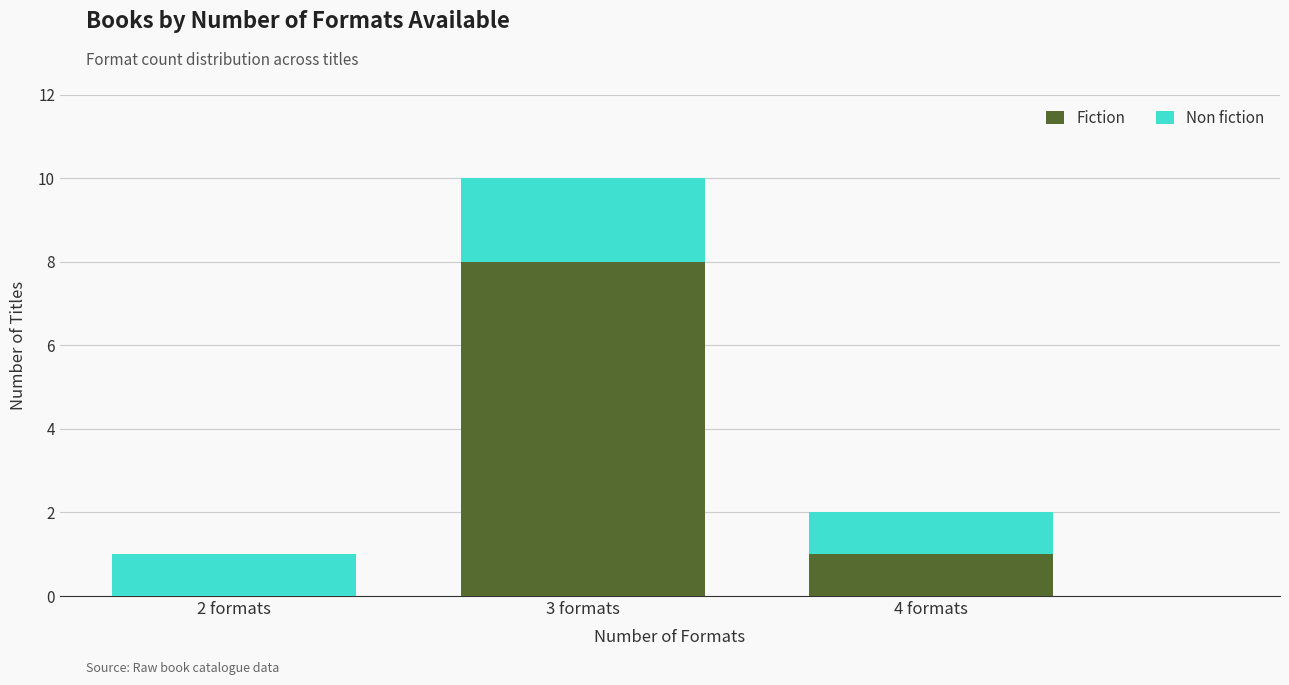

Reading right to left, what are the values for Fiction?

4 formats=1	3 formats=8	2 formats=0